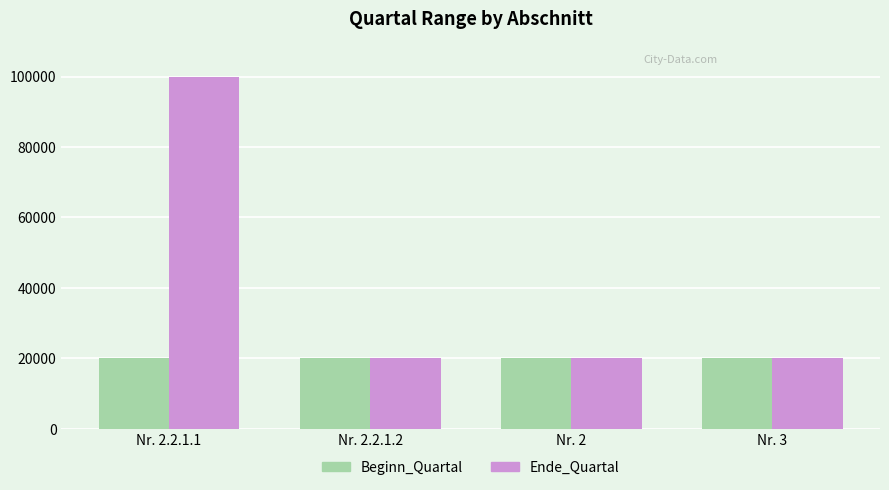

What is the minimum value for Ende_Quartal?

20184